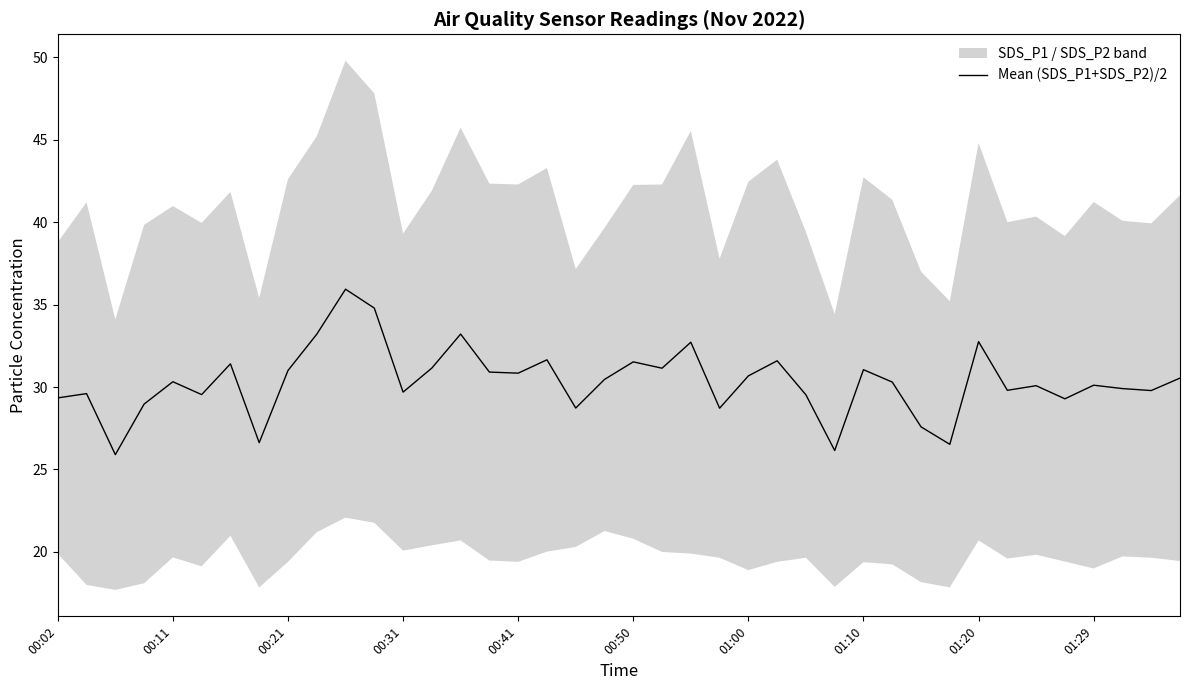

What is the highest value of the Mean (SDS_P1+SDS_P2)/2 series?

35.9